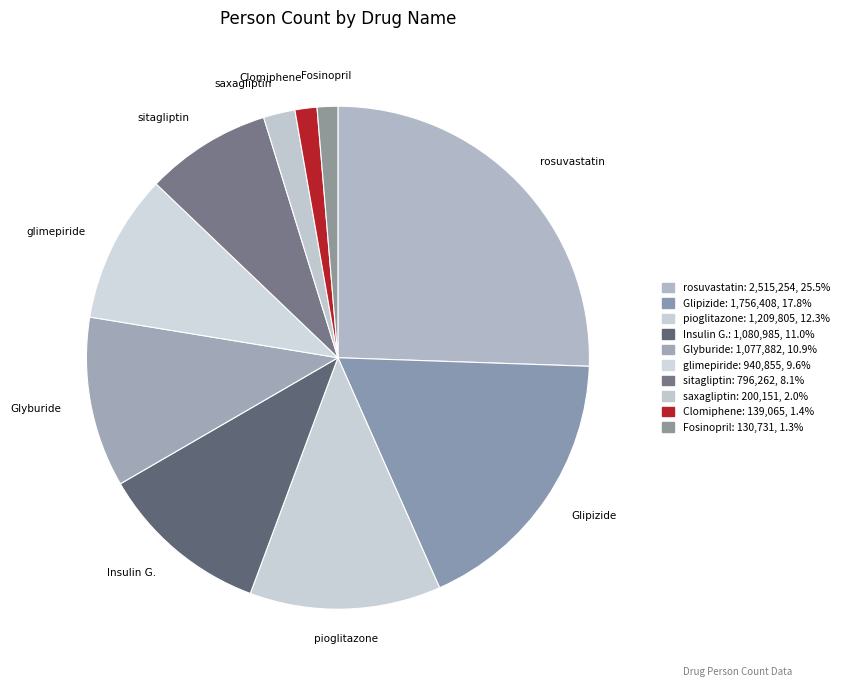

Rank the categories by value from highest to lowest.

rosuvastatin, Glipizide, pioglitazone, Insulin Glargine, Glyburide, glimepiride, sitagliptin, saxagliptin, Clomiphene, Fosinopril